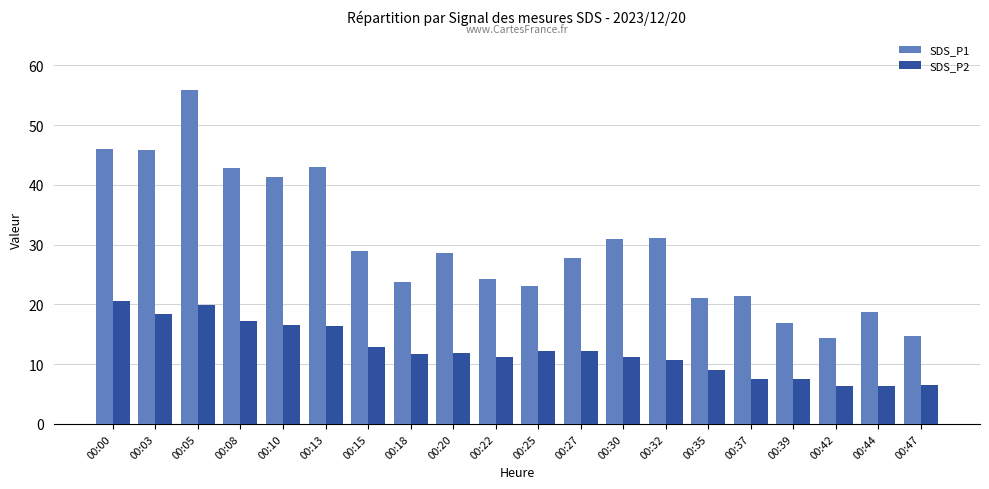

Does the chart contain stacked bars?

No